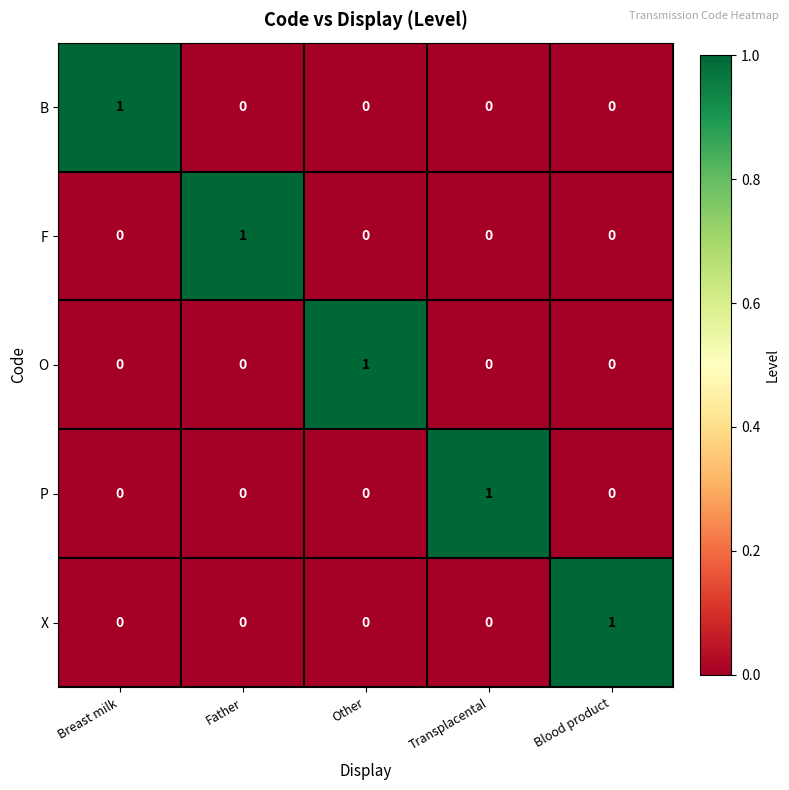

Reading left to right, extract all data points from this chart.

B: 1	0	0	0	0
F: 0	1	0	0	0
O: 0	0	1	0	0
P: 0	0	0	1	0
X: 0	0	0	0	1